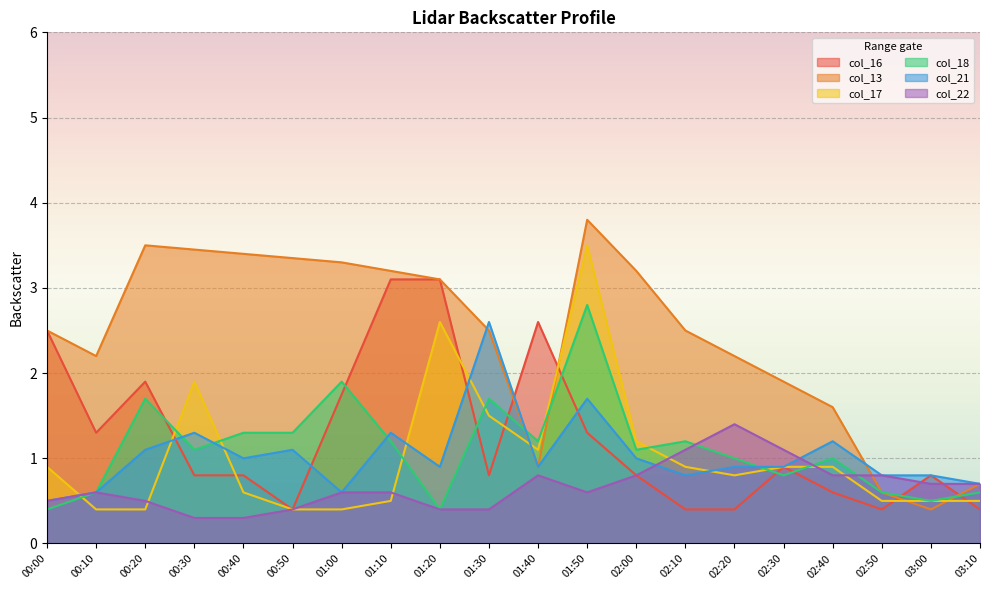

How many lines are shown in the chart?

6